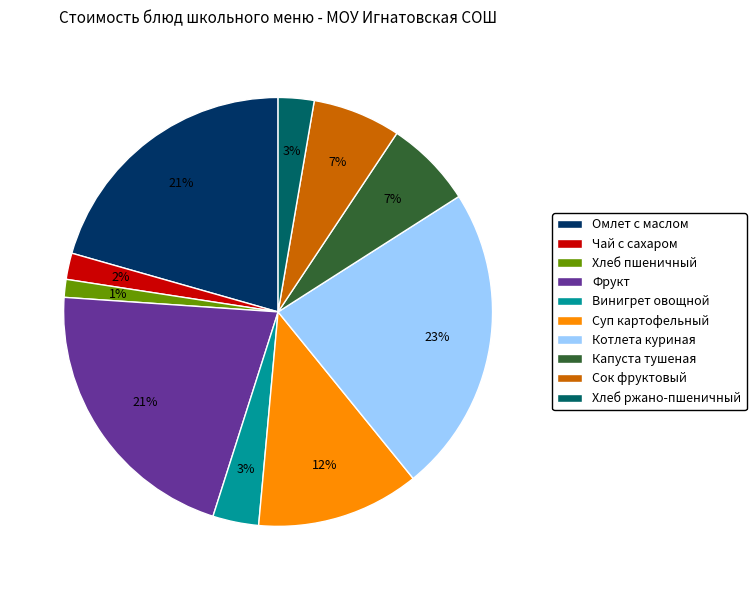

What is the largest slice in the pie chart?

Котлета куриная